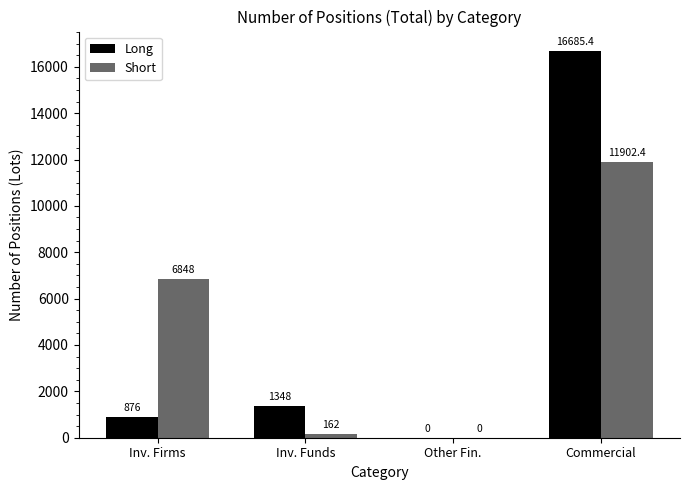

Between Inv. Firms and Commercial, which series saw the biggest shift?

Long